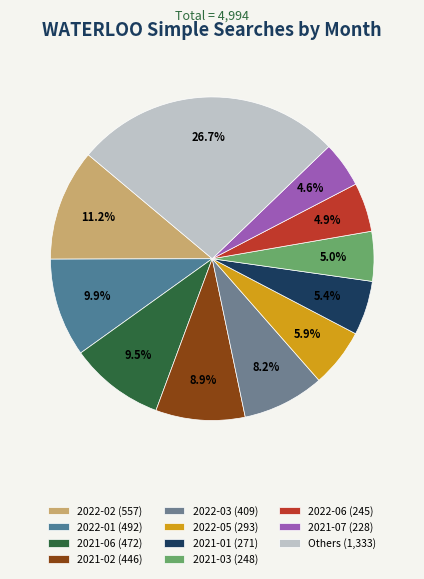

How many slices are in this pie chart?

11